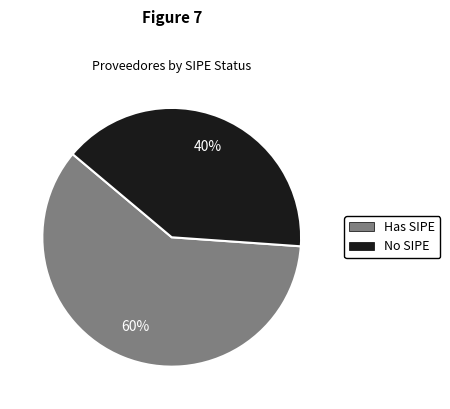

To the nearest percent, what is the average slice percentage?

50%